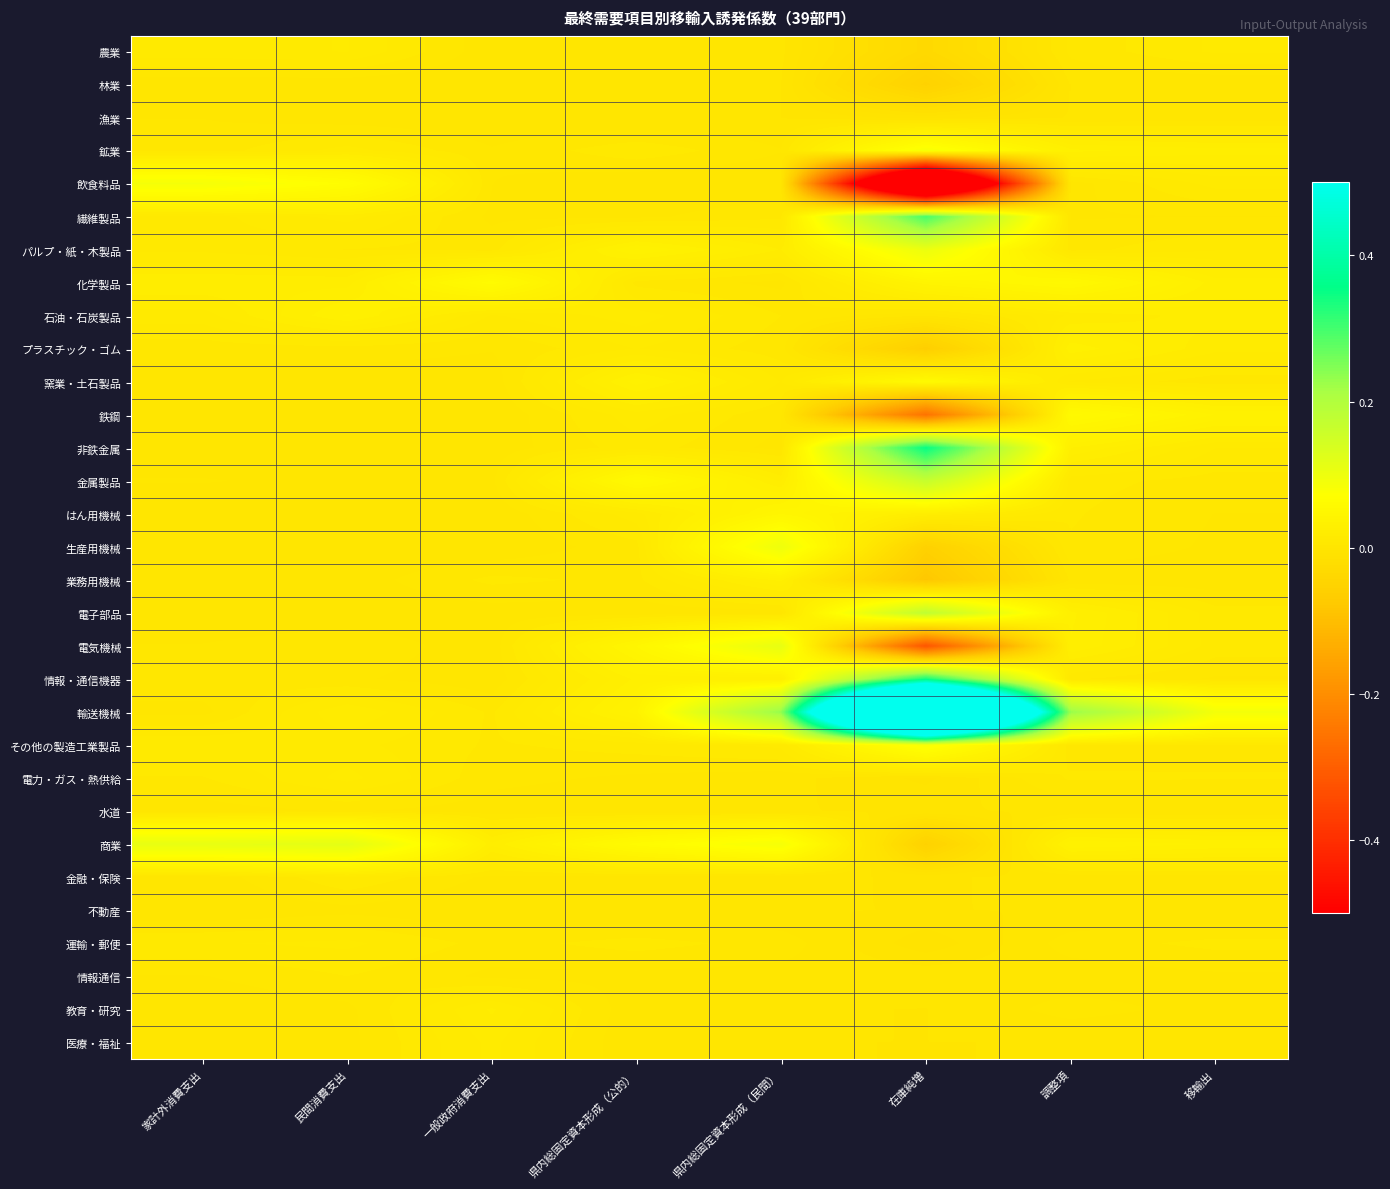

What is the spread (max minus min) of values at 在庫純増?

2.6